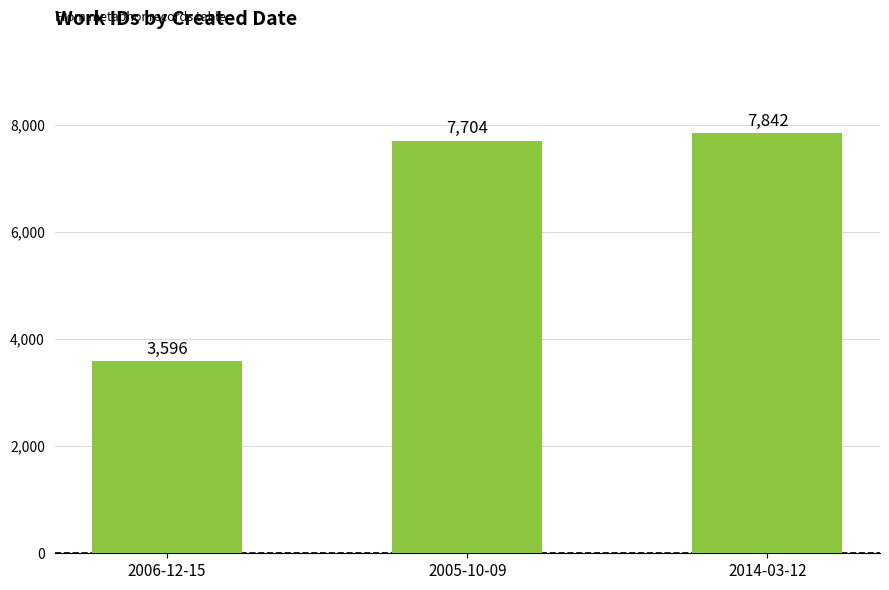

List the labels in order of value, largest first.

2014-03-12, 2005-10-09, 2006-12-15